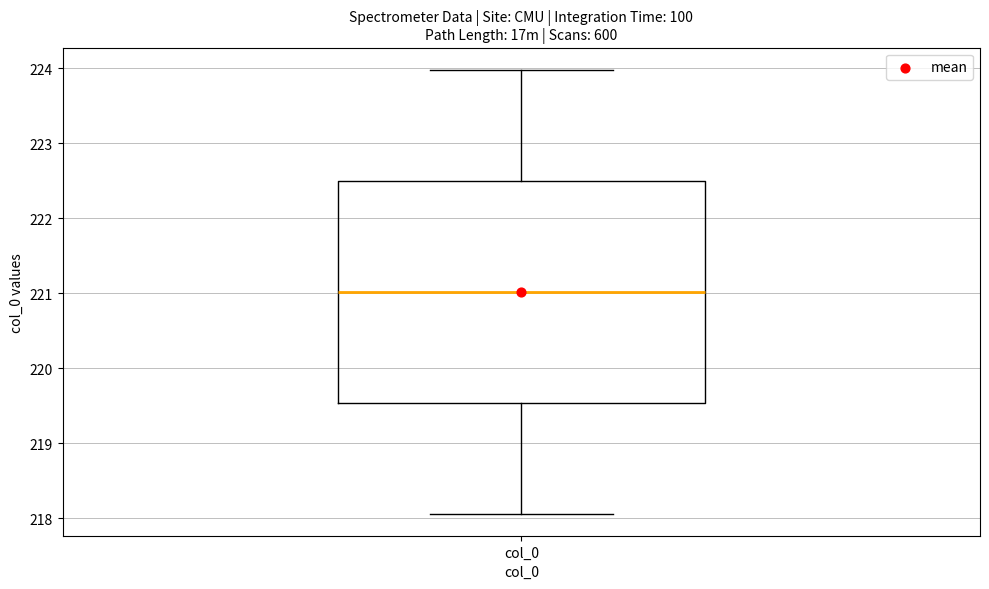

Read this box plot against the y-axis: the position of the median line, the range covered by the box, and the ends of both whiskers. The values are not printed on the chart, so give them approximately, as read against the axis.

median 221.0, box 219.5 to 222.5, whiskers 218.1 to 224.0